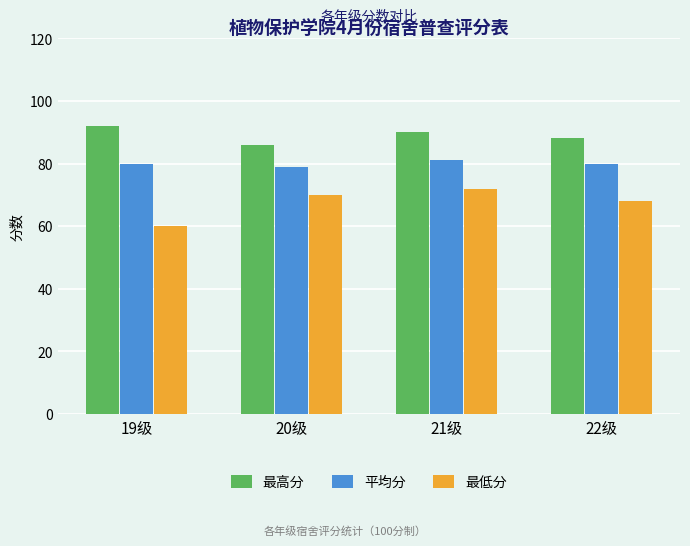

What is the maximum value for 最高分?

92